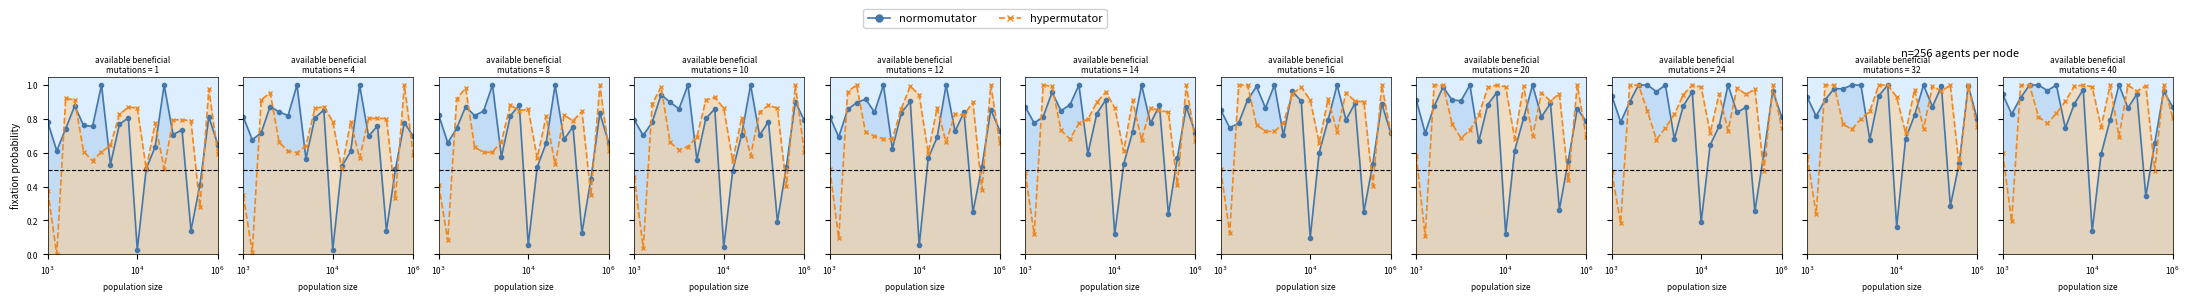

Is the value of normomutator at 6 greater than the value of hypermutator at 16?

Yes